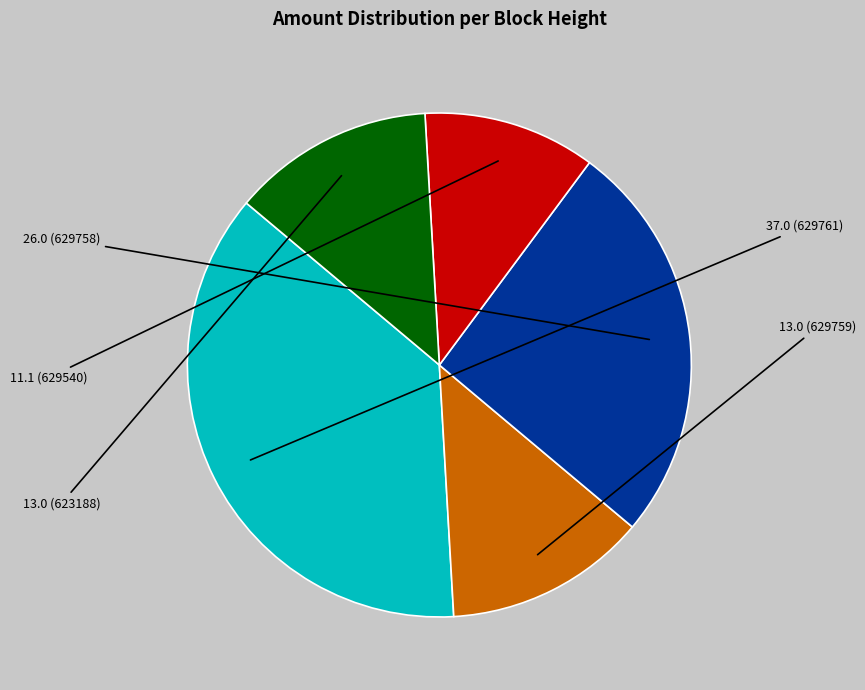

Is there a majority slice in this chart?

No